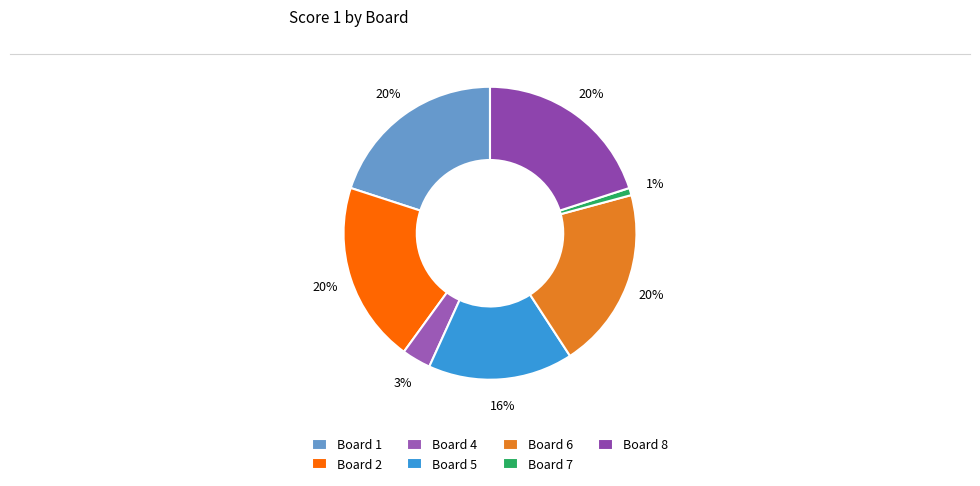

What percentage do Board 8 and Board 2 together represent?

40.0%